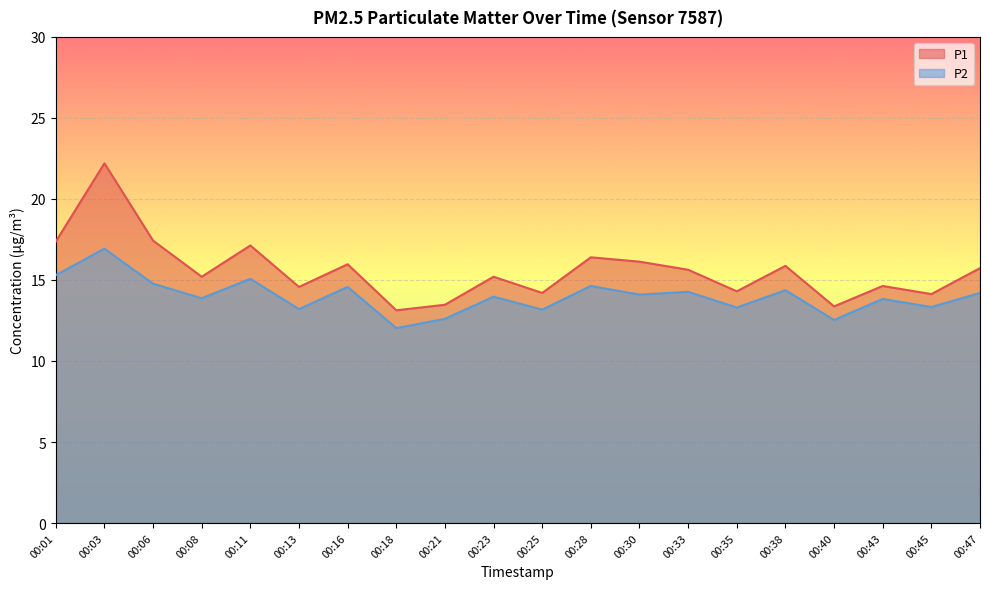

True or false: P2 and P1 cross at least once.

False